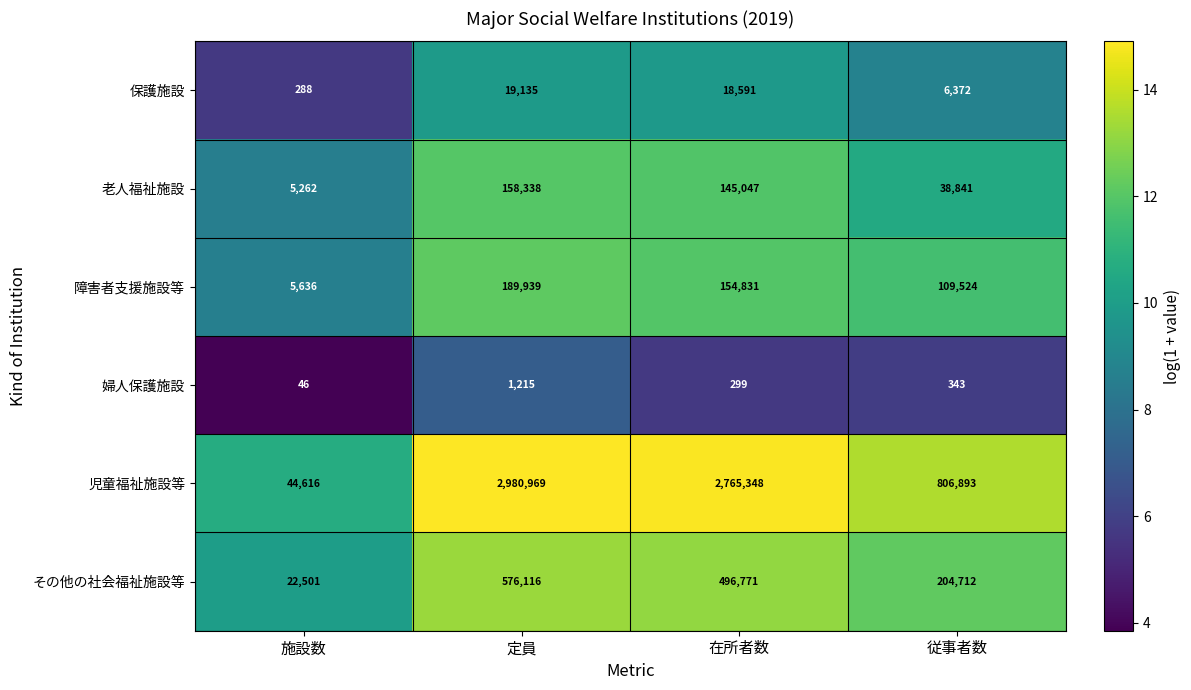

The value of 老人福祉施設 at 在所者数 is 145047. True or false?

True